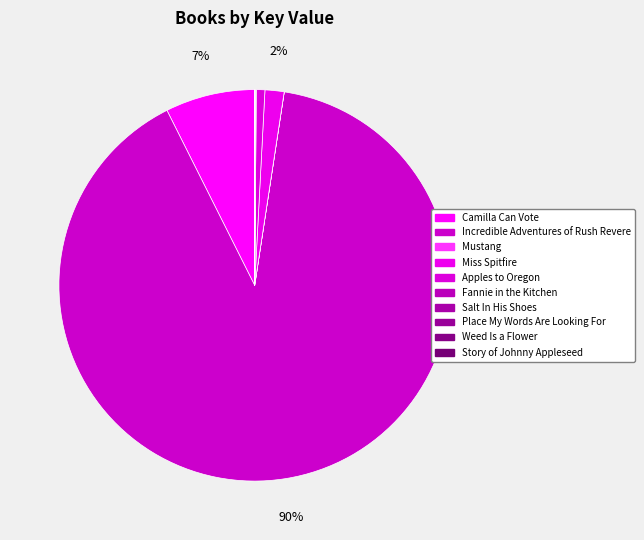

Between Incredible Adventures of Rush Revere and Apples to Oregon, which is larger?

Incredible Adventures of Rush Revere